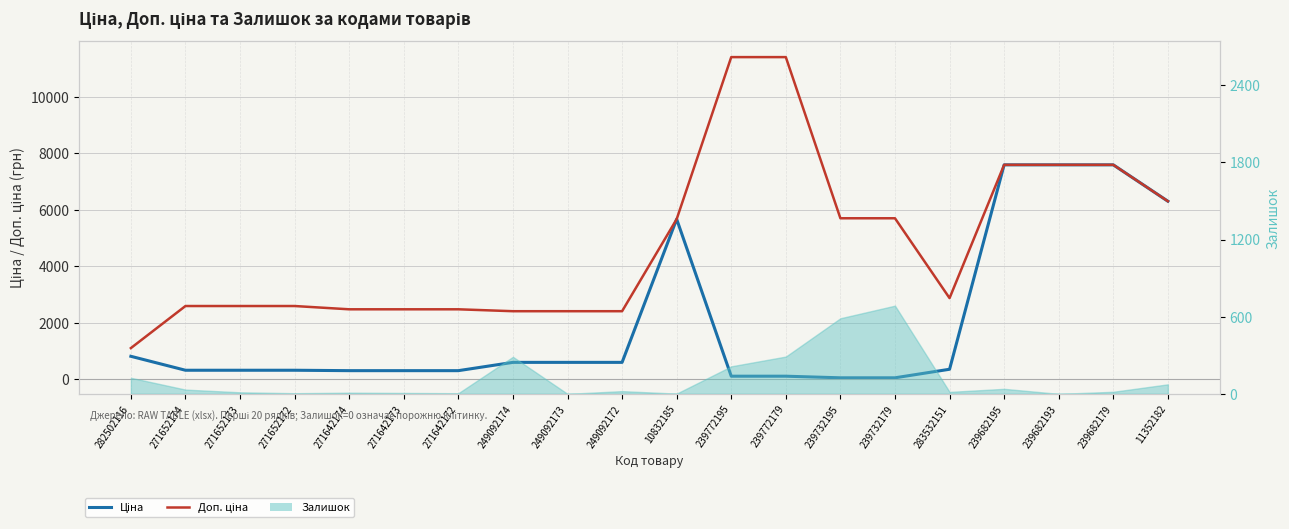

Which series changed the most between 239732179 and 239682179?

Ціна